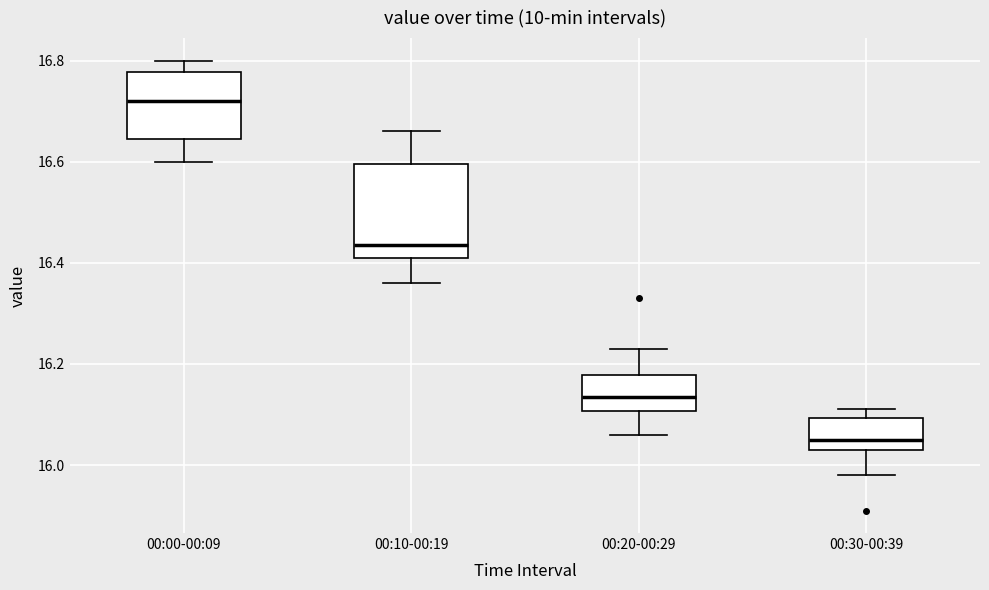

Comparing the boxes themselves (not the whiskers), which one is the tallest?

00:10-00:19